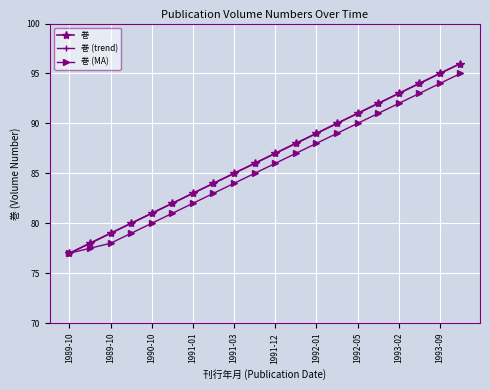

Does the chart have visible grid lines?

Yes